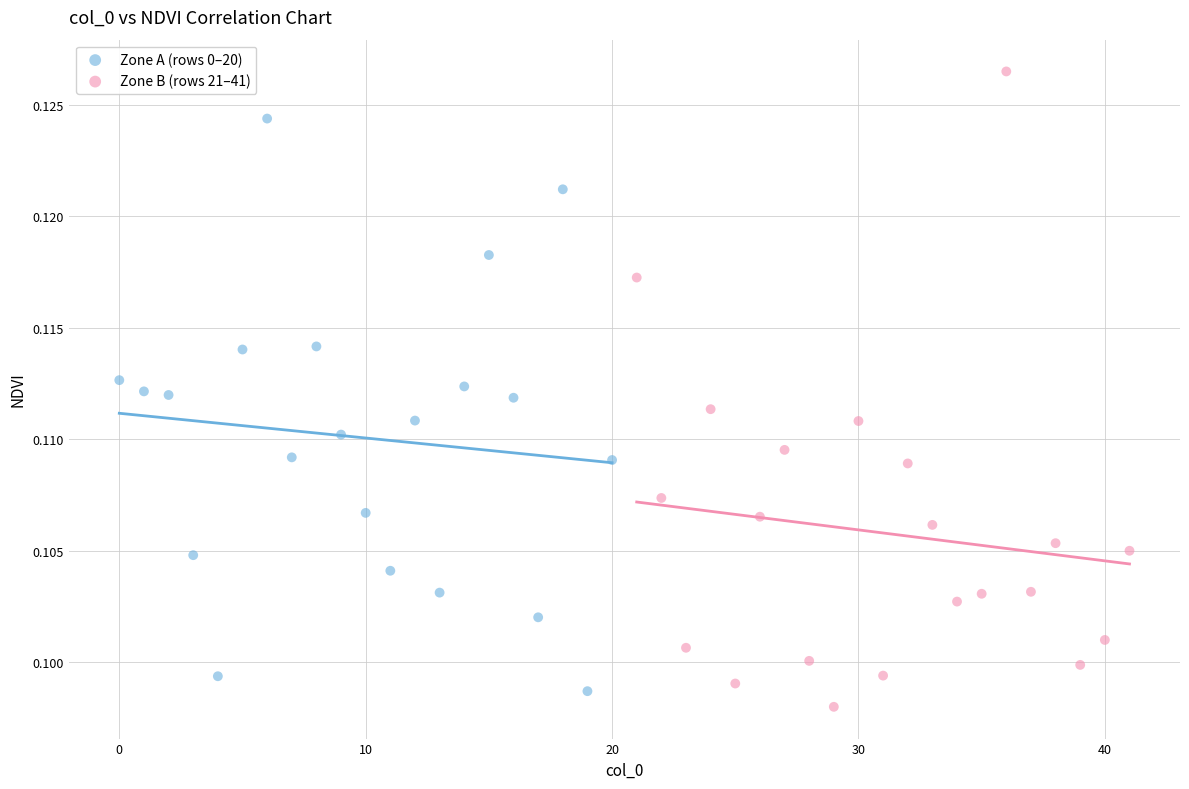

Which series has the largest Y range (max minus min)?

Zone B (rows 21–41)